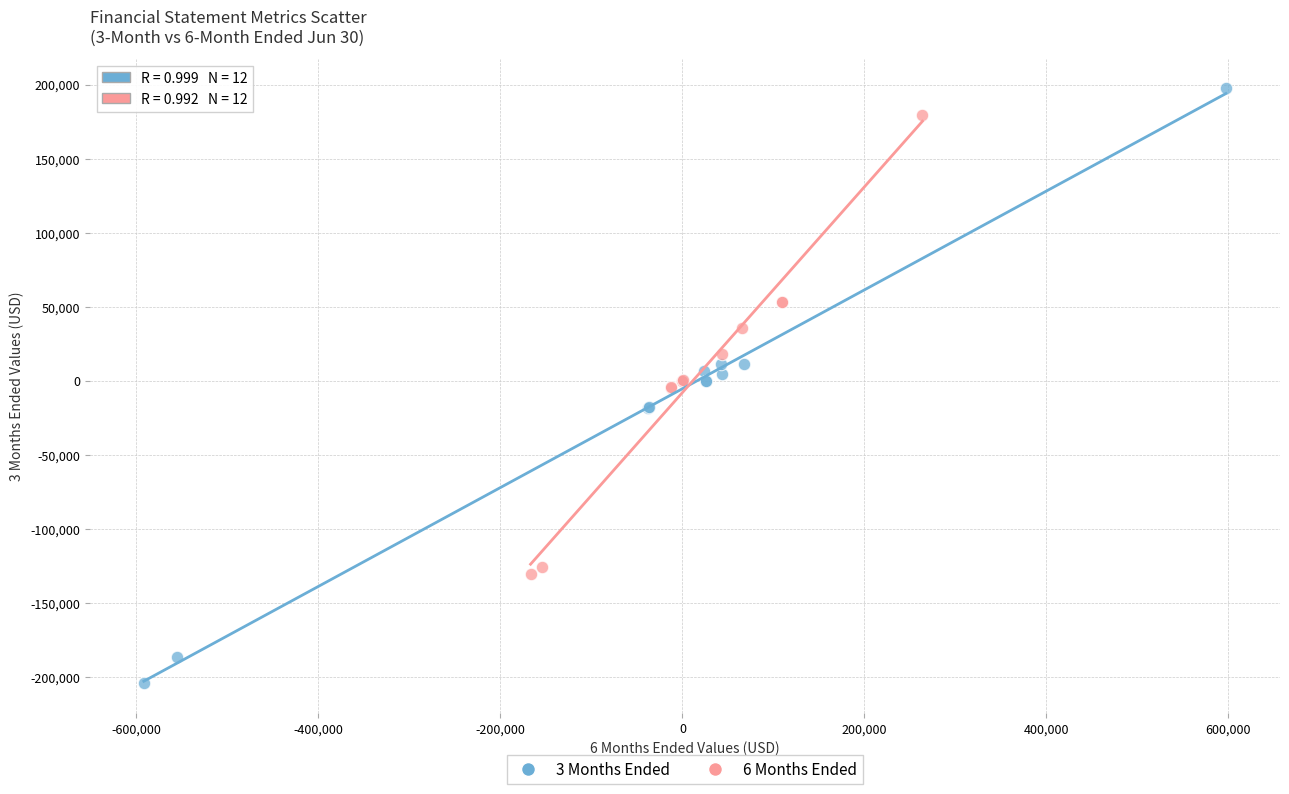

Which series reaches the minimum Y coordinate?

3 Months Ended